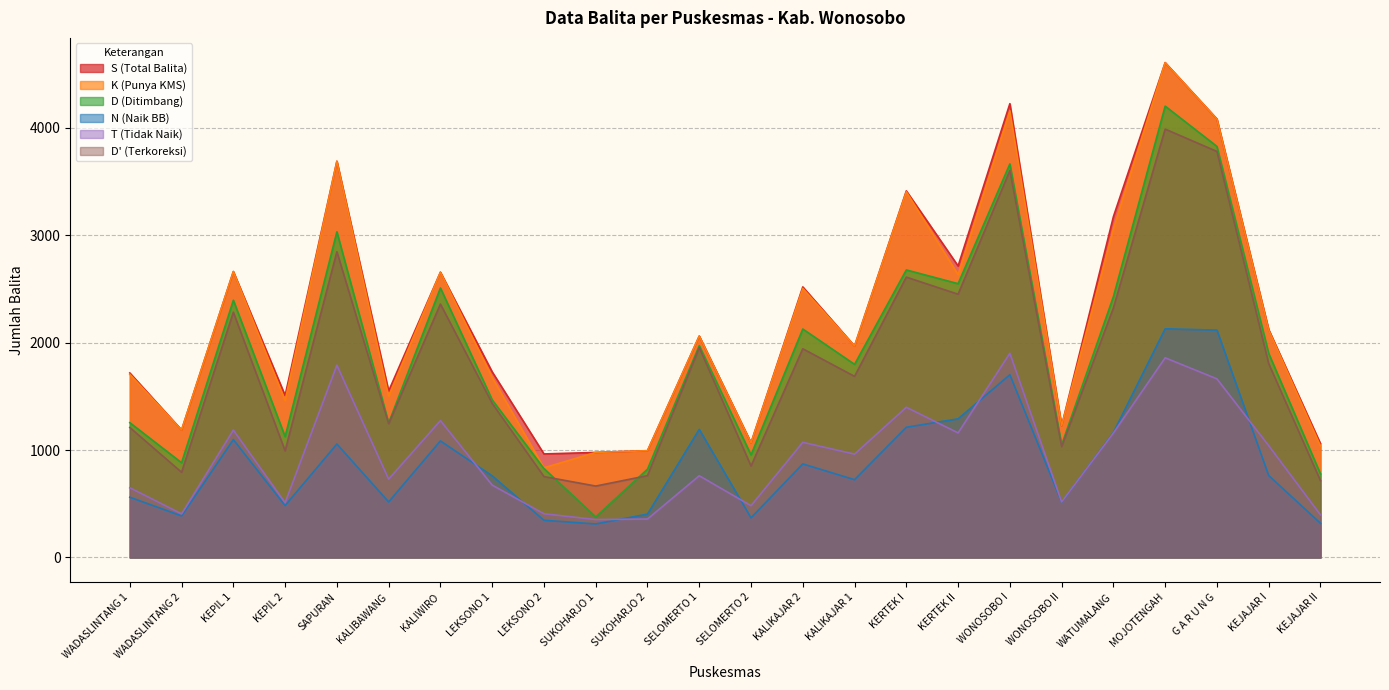

What is the total value across all series at LEKSONO 1?

7738